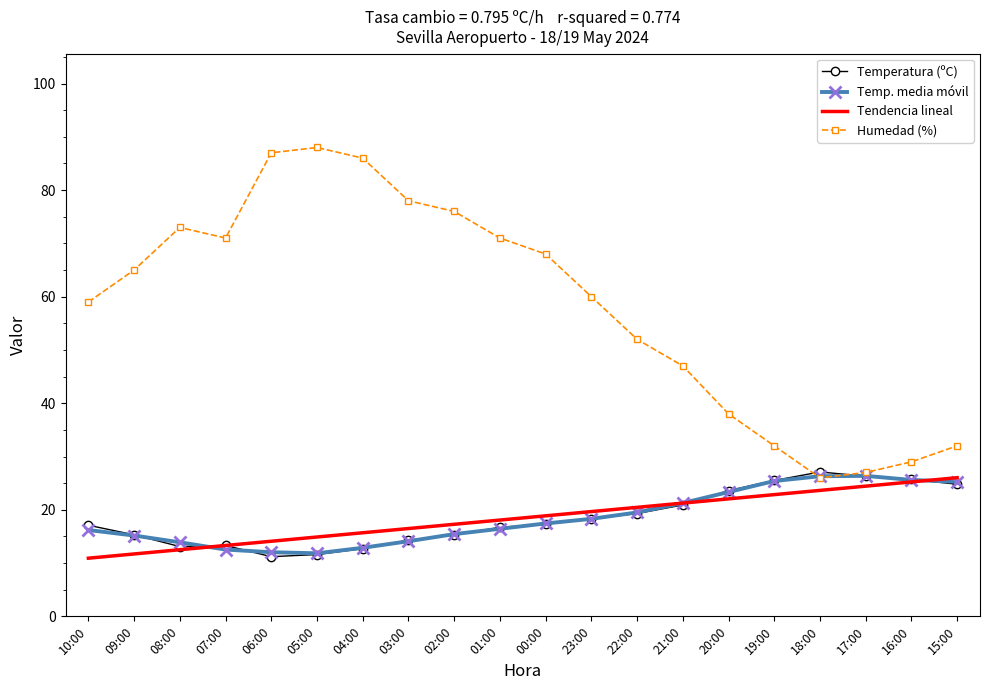

What is the difference between the second highest and minimum values in the Temp. media móvil series?

14.5